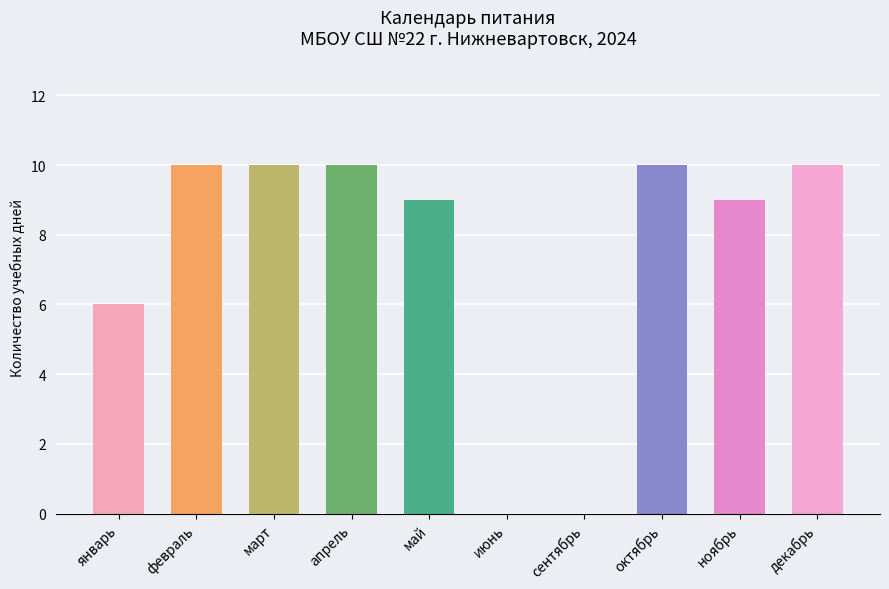

What position from the right is июнь?

5